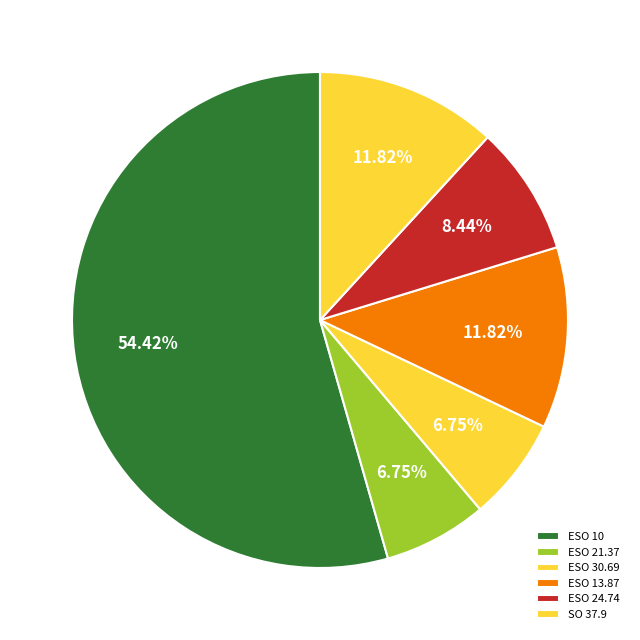

How many slices are in this pie chart?

6